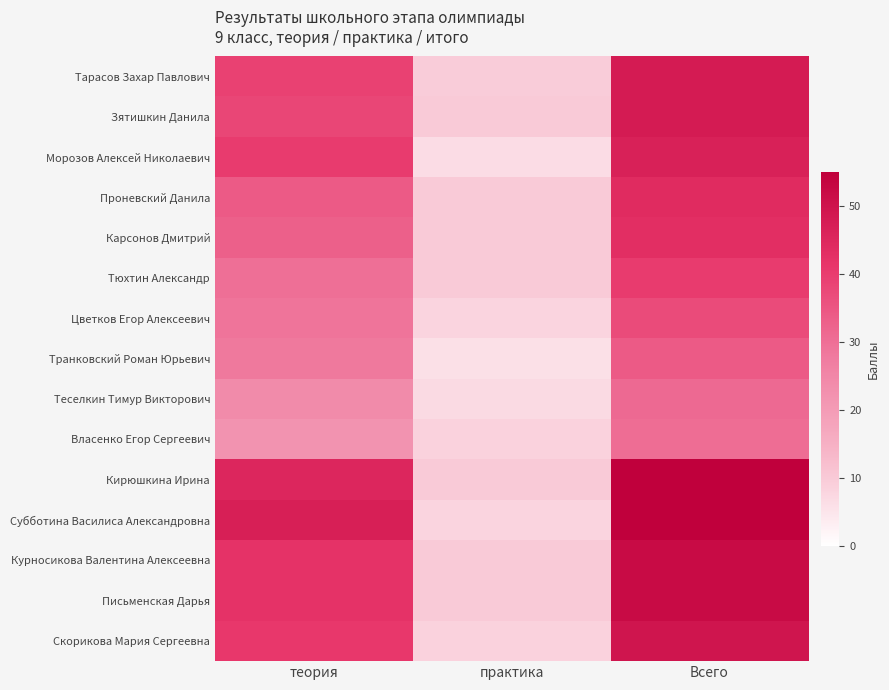

Rank the series by their maximum value, from highest to lowest.

Кирюшкина Ирина, Субботина Василиса Александровна, Курносикова Валентина Алексеевна, Письменская Дарья, Скорикова Мария Сергеевна, Тарасов Захар Павлович, Зятишкин Данила, Морозов Алексей Николаевич, Проневский Данила, Карсонов Дмитрий, Тюхтин Александр, Цветков Егор Алексеевич, Транковский Роман Юрьевич, Теселкин Тимур Викторович, Власенко Егор Сергеевич